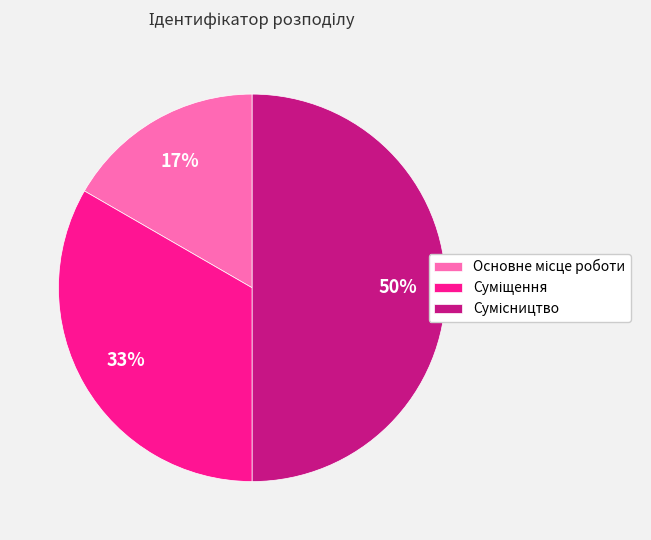

To the nearest percent, what is the average slice percentage?

33%